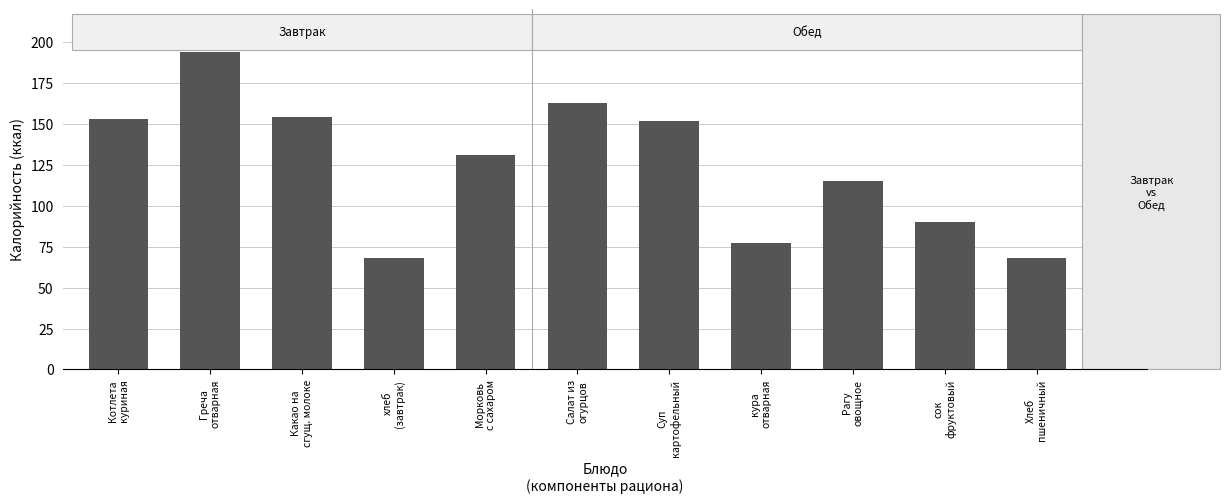

What is the value of the 9th bar from the left?

115